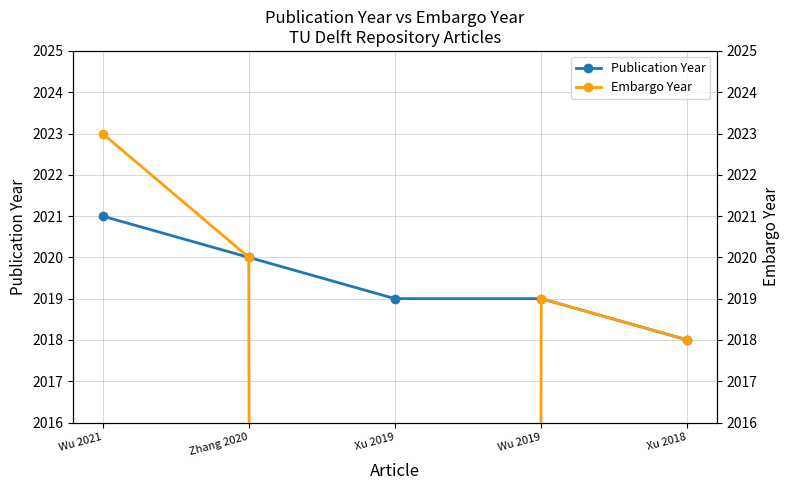

List the labels in order of Publication Year value, largest first.

Wu 2021, Zhang 2020, Xu 2019, Wu 2019, Xu 2018